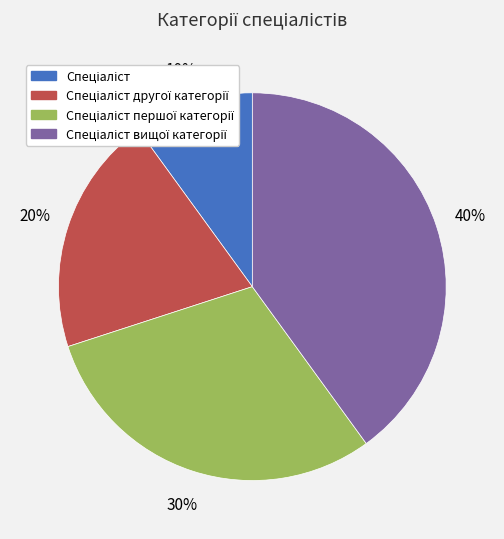

Does any single category account for the majority?

No